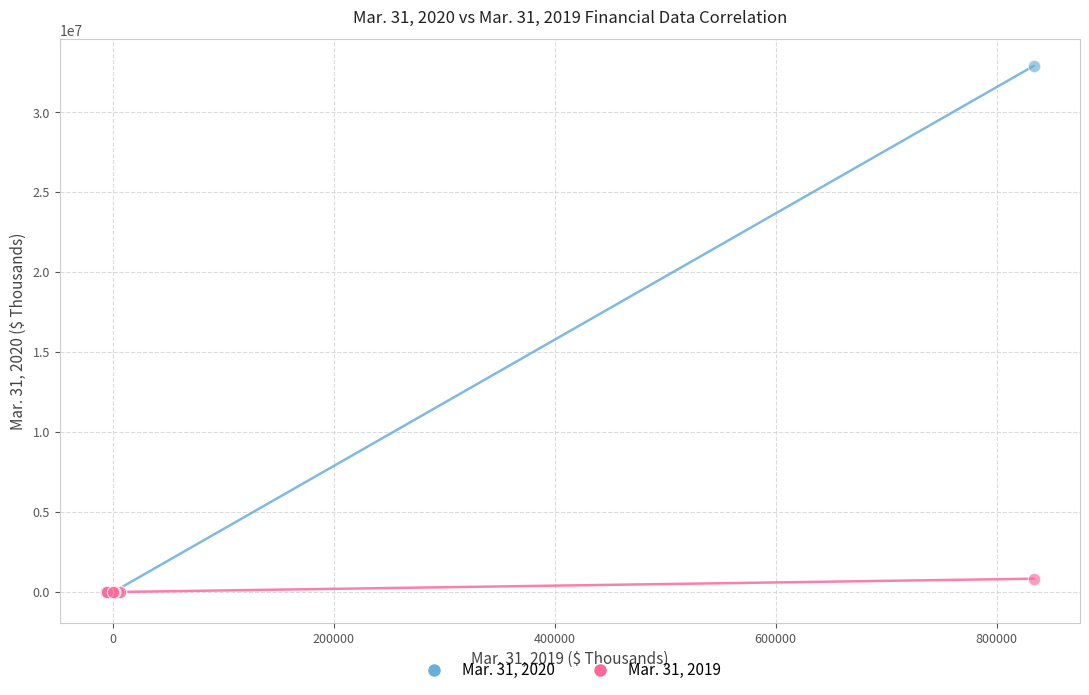

Across all series, what Y value is closest to 16442830?

833469.0